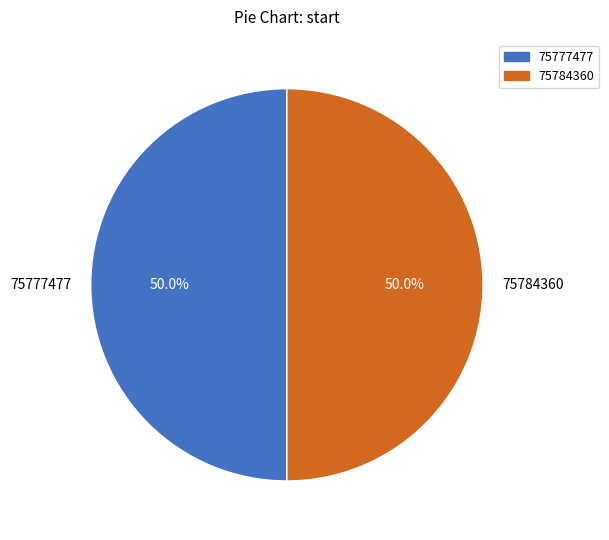

What percentage is NOT represented by 75777477?

50.0%